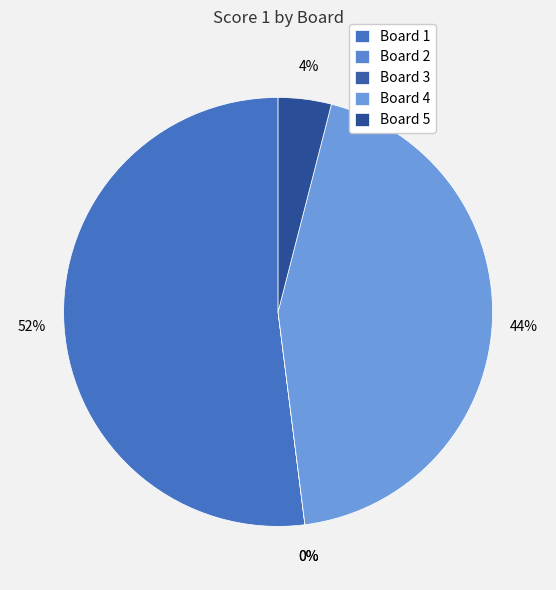

What is the total percentage of 3 and 1?

52.0%